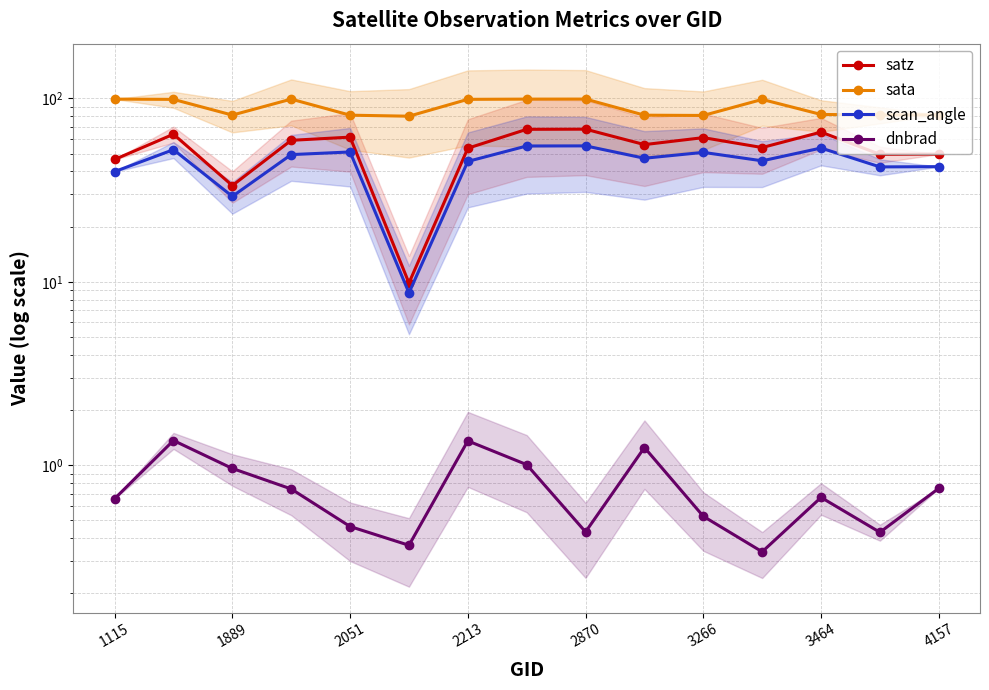

How many interior local valleys does the satz series have?

5